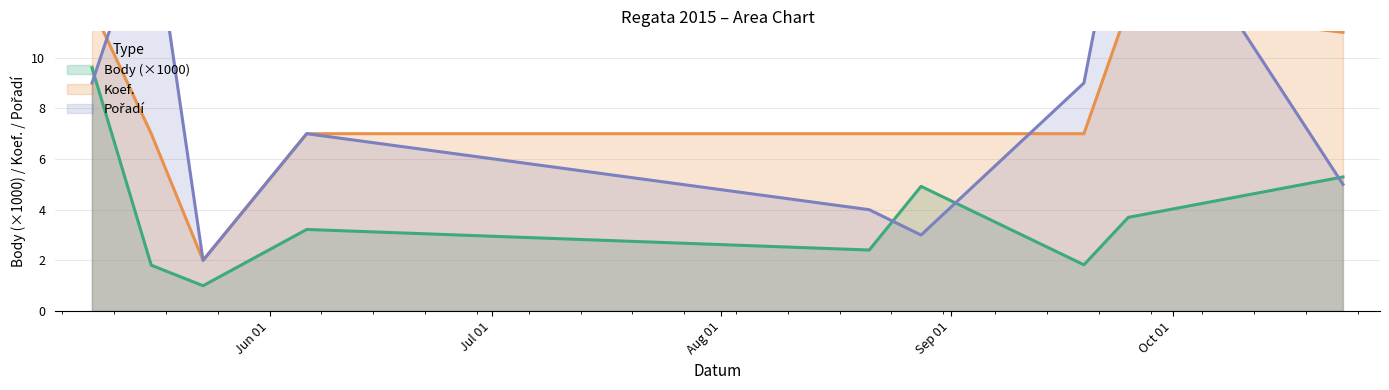

At which category does Body reach its first local peak?

2015-06-06